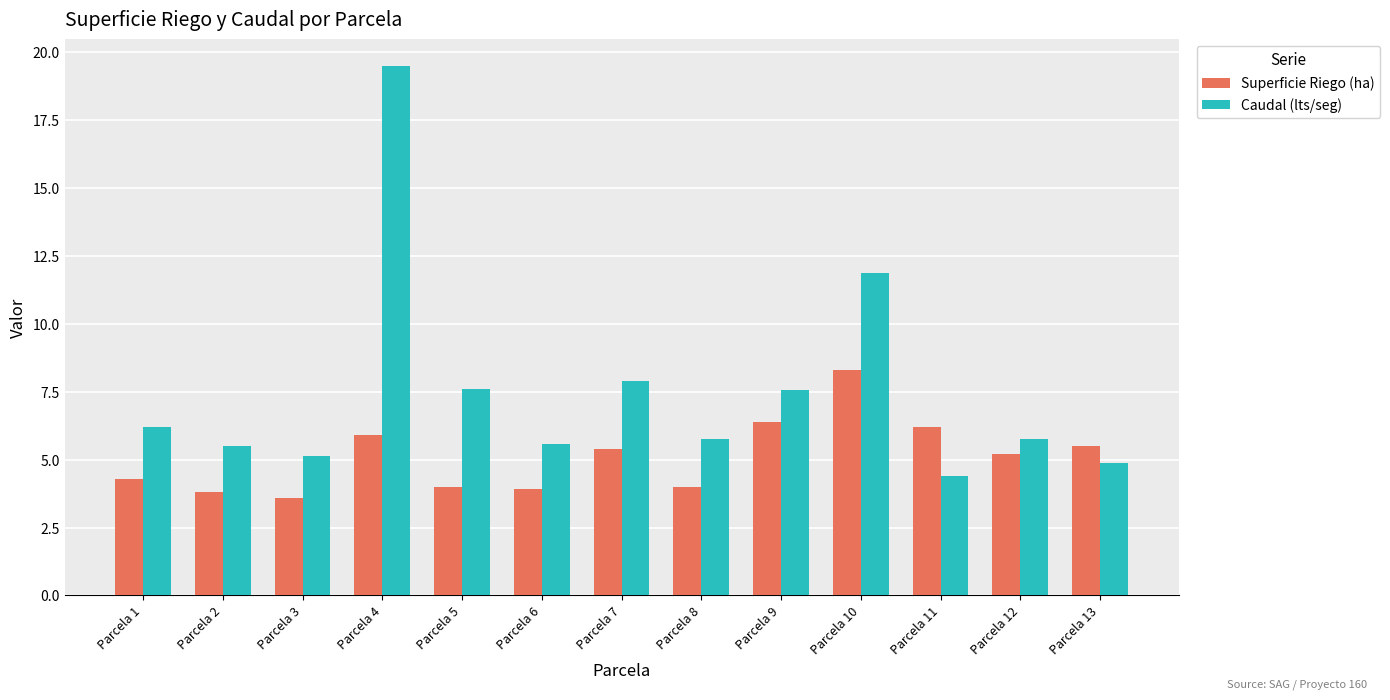

Count the number of data series in this chart.

2